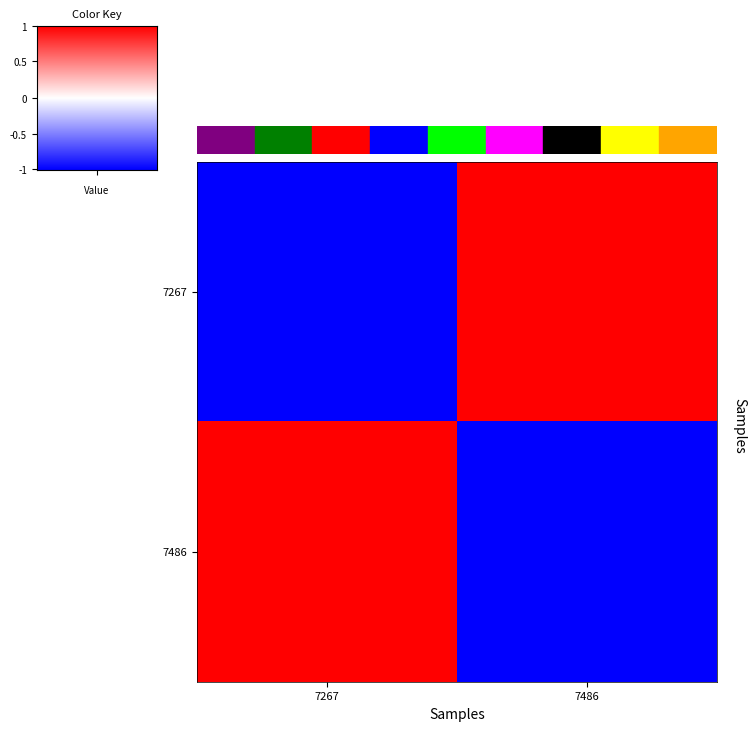

Which series has the largest total across all categories?

7267